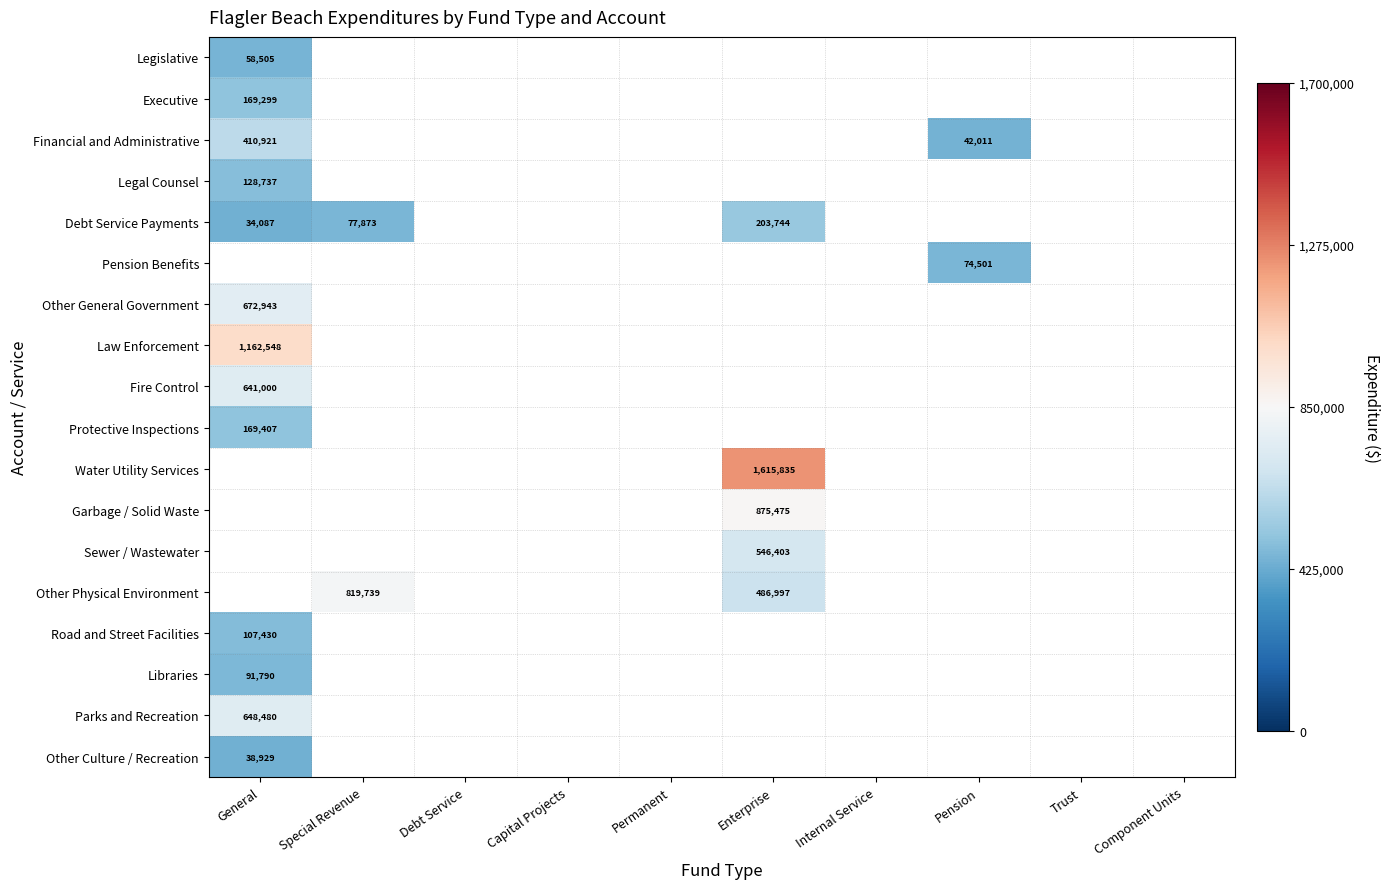

Is it true that Other General Government equals 1134291 at General?

False